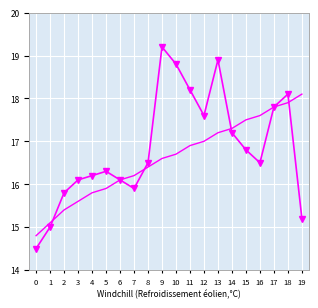

What is the minimum value shown in the chart?

14.5